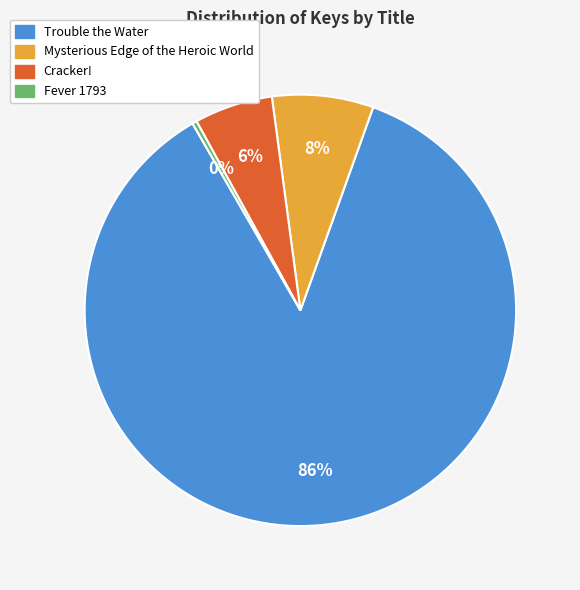

Between Cracker! and Fever 1793, which is larger?

Cracker!